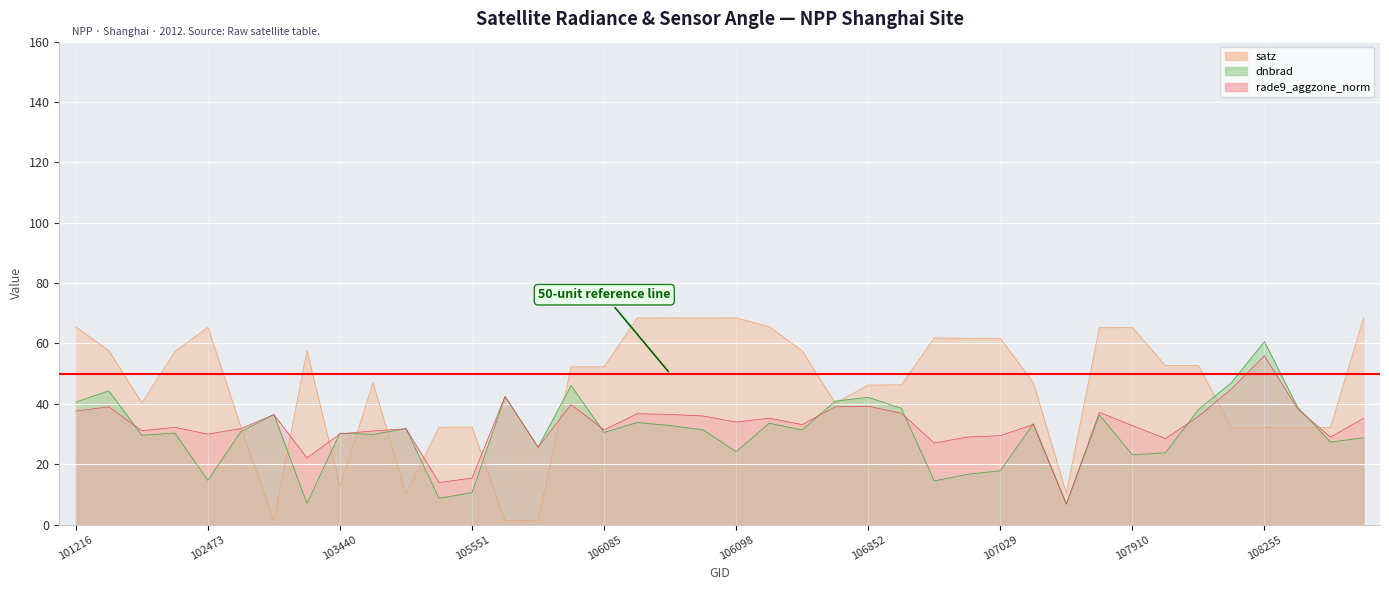

Rank the series by their average value, from highest to lowest.

satz, rade9_aggzone_norm, dnbrad